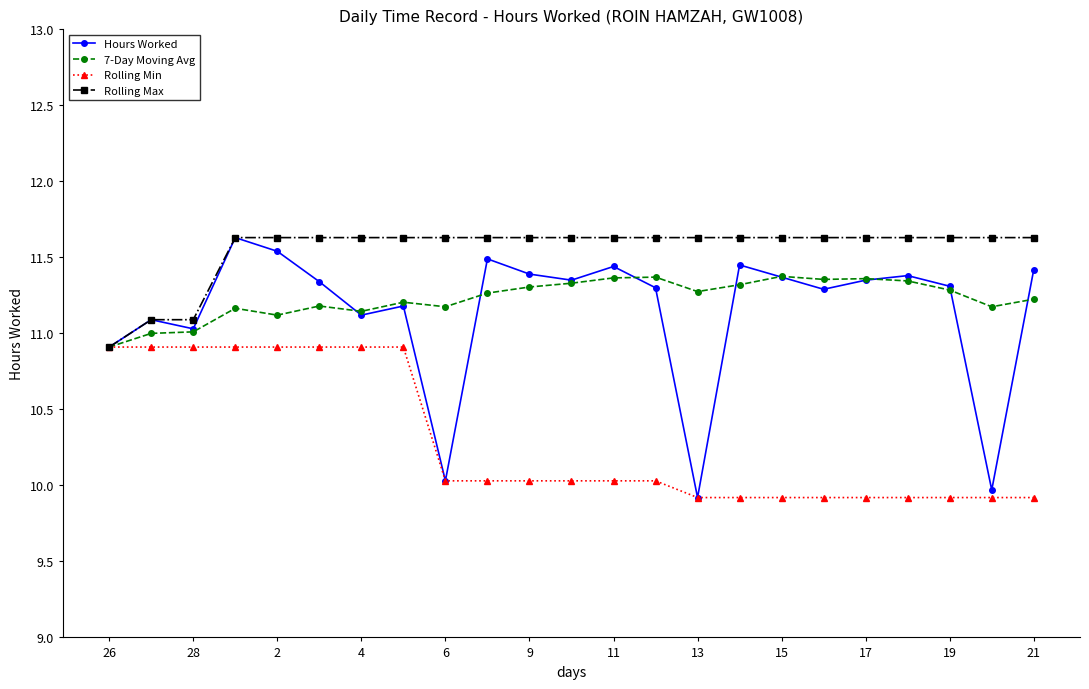

Is this an area chart (filled region under the line)?

No